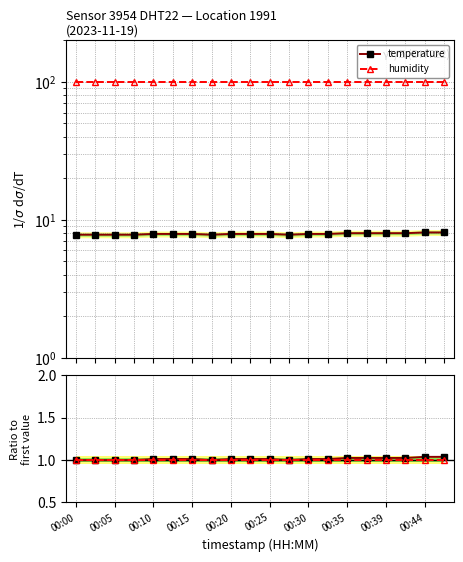

Reading left to right, what are all the values shown in this chart?

temperature: 1.0	1.0	1.0	1.0	1.0	1.0	1.0	1.0	1.0	1.0	1.0	1.0	1.0	1.0	1.0	1.0	1.0	1.0	1.0	1.0
humidity: 1.0	1.0	1.0	1.0	1.0	1.0	1.0	1.0	1.0	1.0	1.0	1.0	1.0	1.0	1.0	1.0	1.0	1.0	1.0	1.0